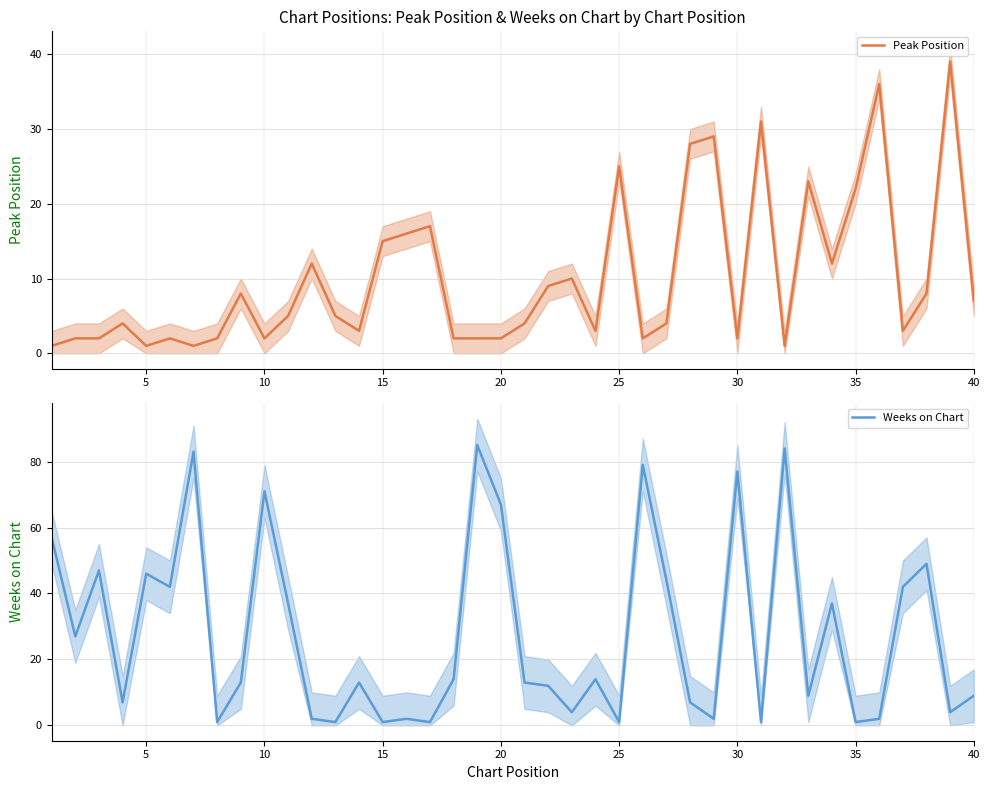

Is it true that Peak Position equals 22 at 35?

True